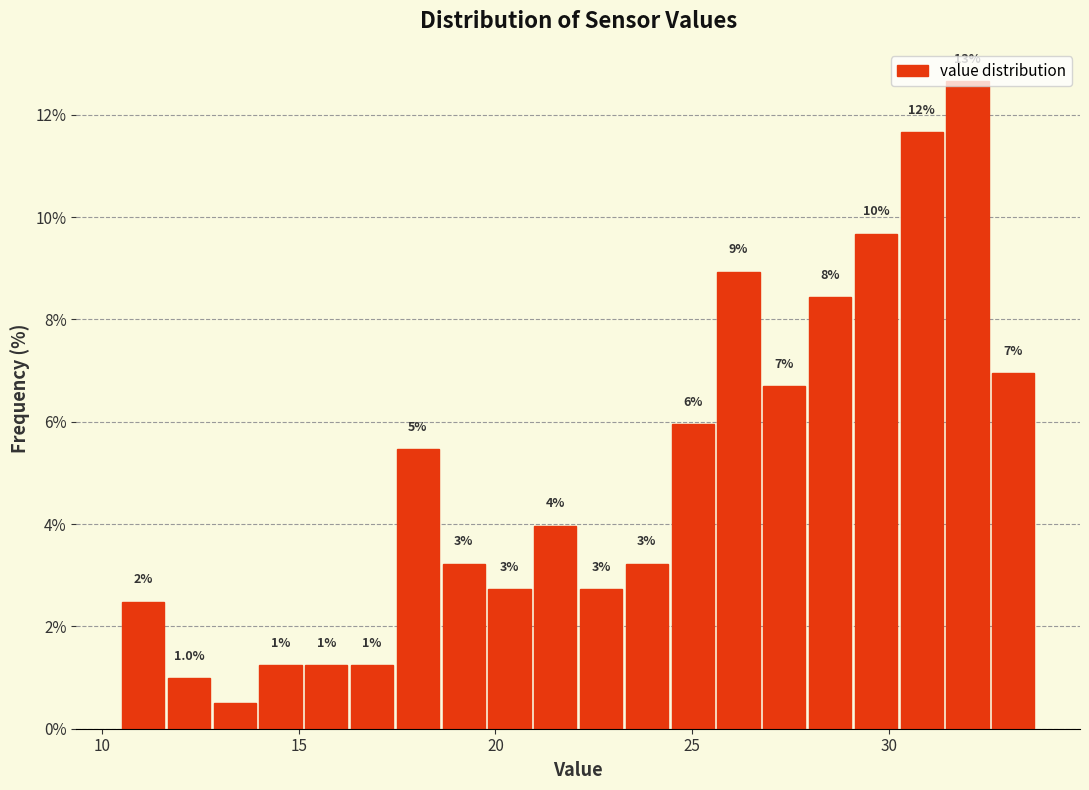

Around what value on the x-axis is the tallest bar? Give the approximate position of its centre, as read against the axis.

32.0